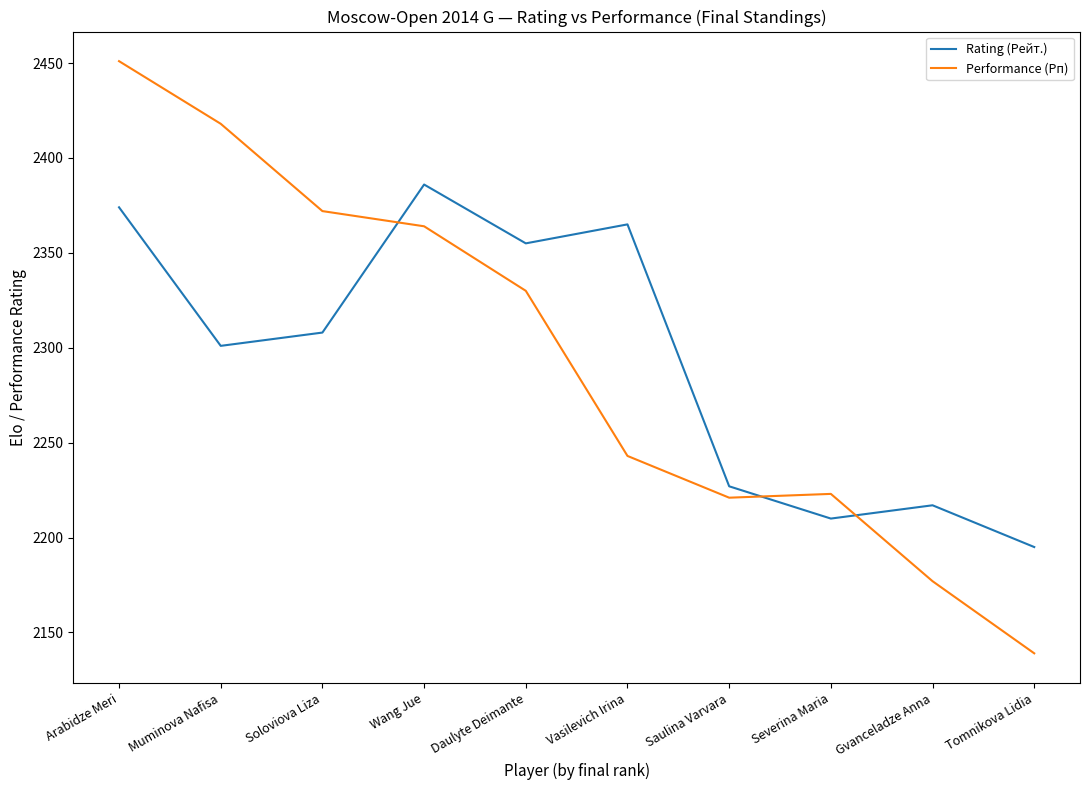

What is the spread (max minus min) of values at Tomnikova Lidia?

56